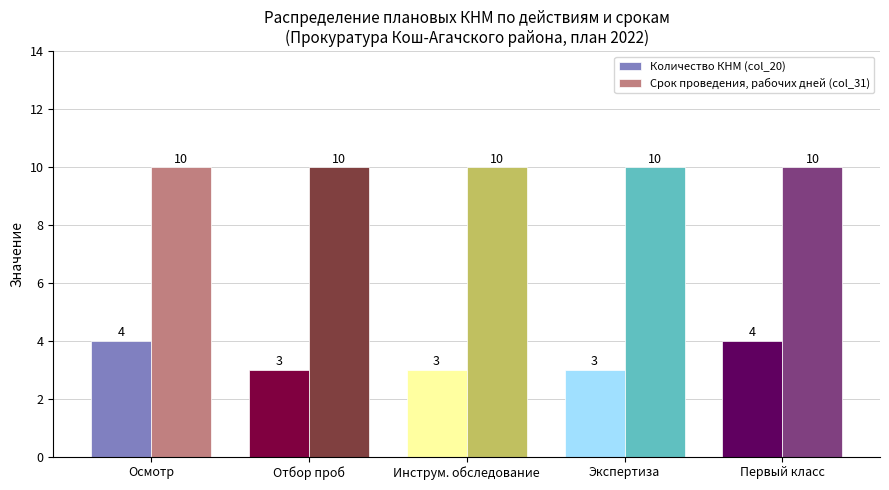

What is the sum of the Срок проведения, рабочих дней (col_31) values at Осмотр and Инструм. обследование?

20